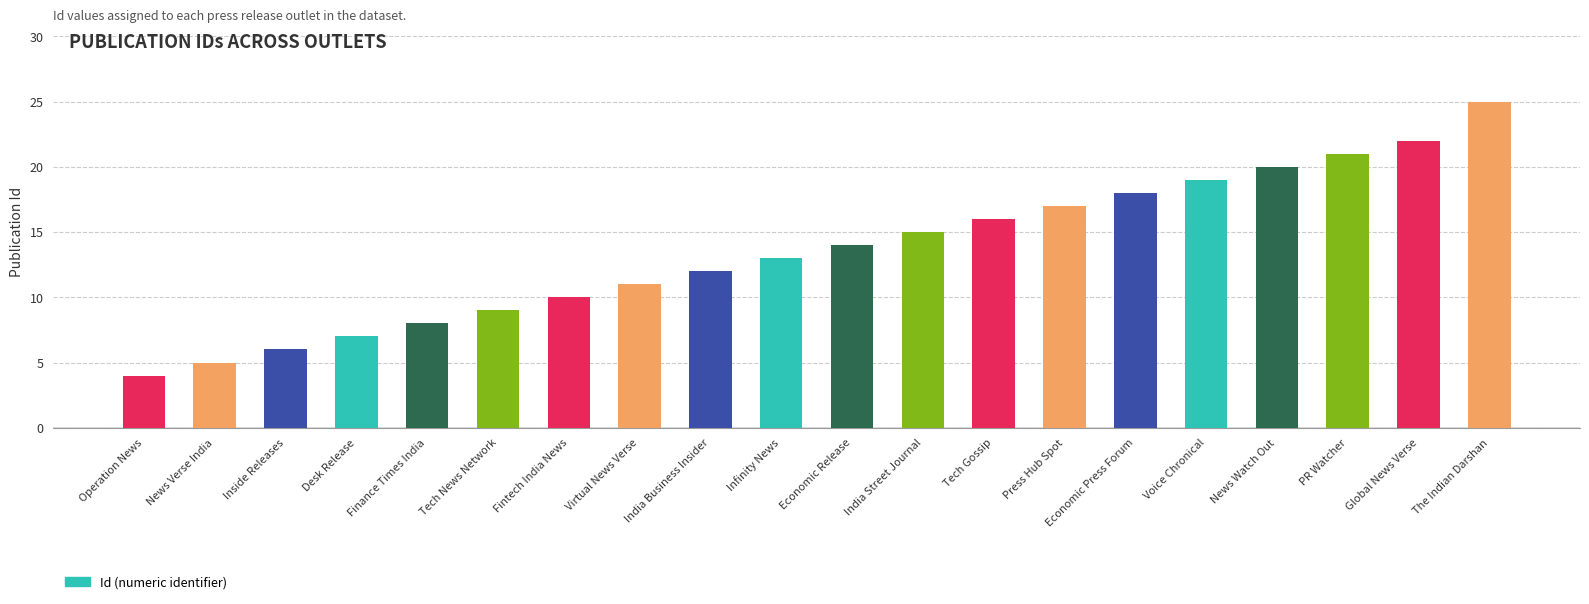

List the labels in order of value, largest first.

The Indian Darshan, Global News Verse, PR Watcher, News Watch Out, Voice Chronical, Economic Press Forum, Press Hub Spot, Tech Gossip, India Street Journal, Economic Release, Infinity News, India Business Insider, Virtual News Verse, Fintech India News, Tech News Network, Finance Times India, Desk Release, Inside Releases, News Verse India, Operation News